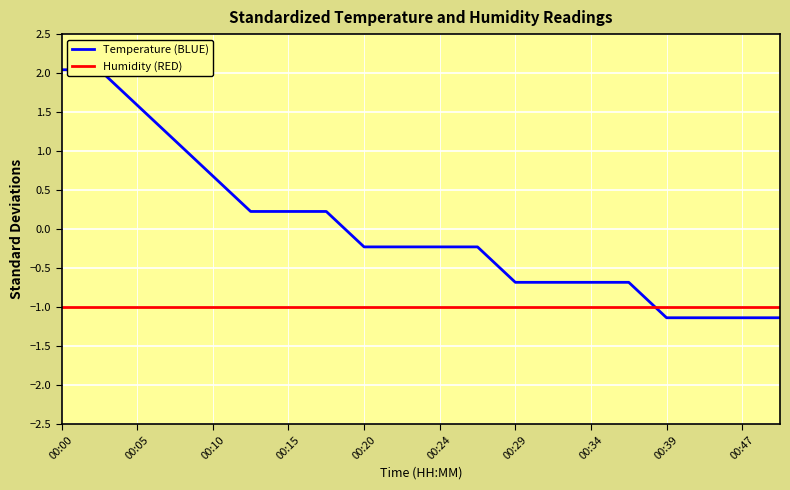

What is the label of the 19th point from the left?

00:47